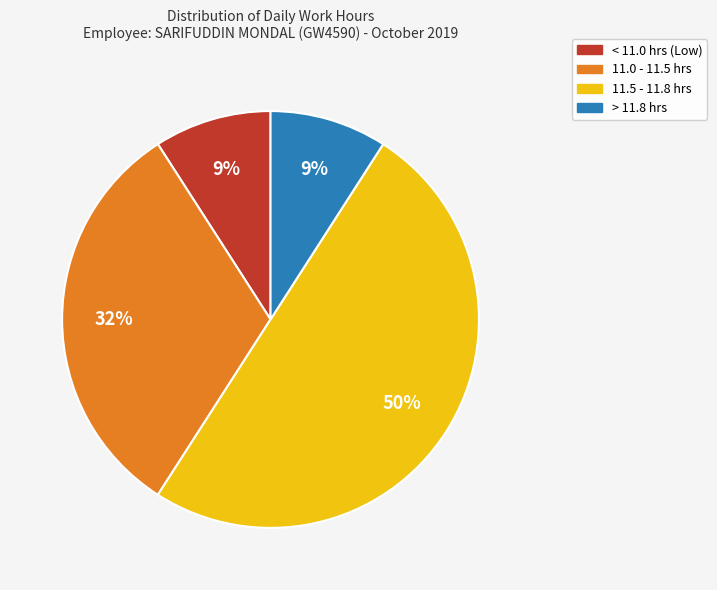

To the nearest percent, what portion does 11.5 - 11.8 hrs represent?

50%